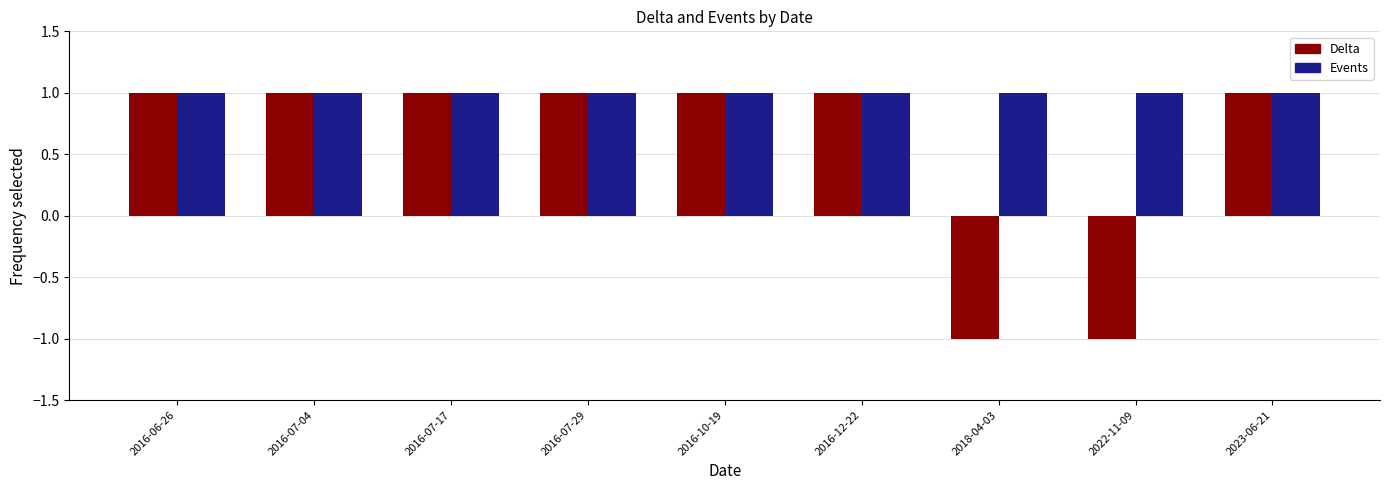

What is the approximate value of Delta at 2016-12-22?

1